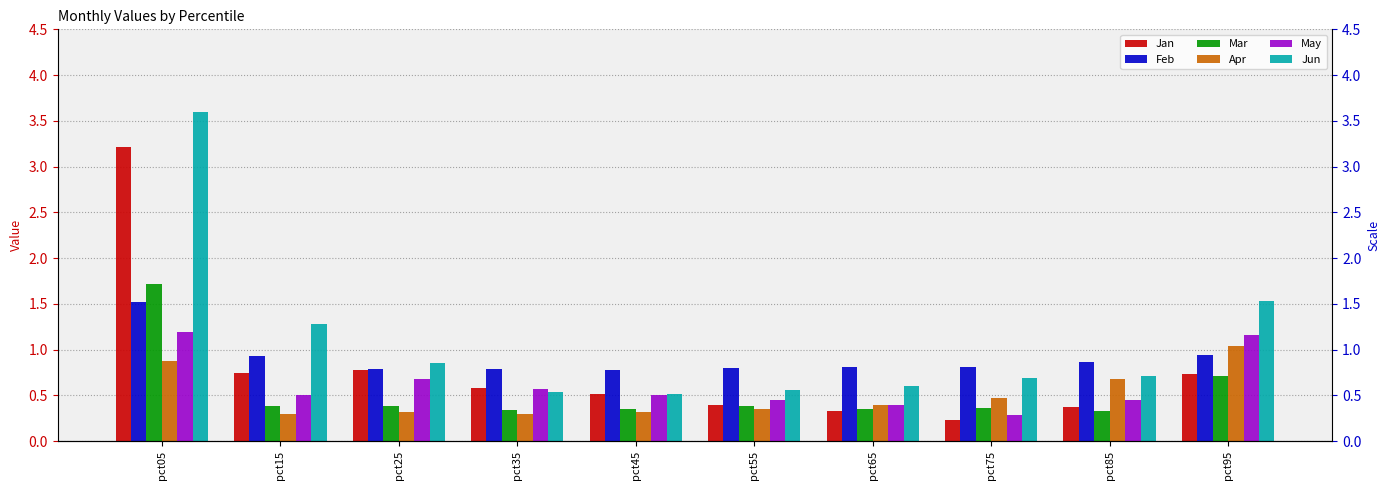

What is the approximate value of Jan at pct75?

0.2